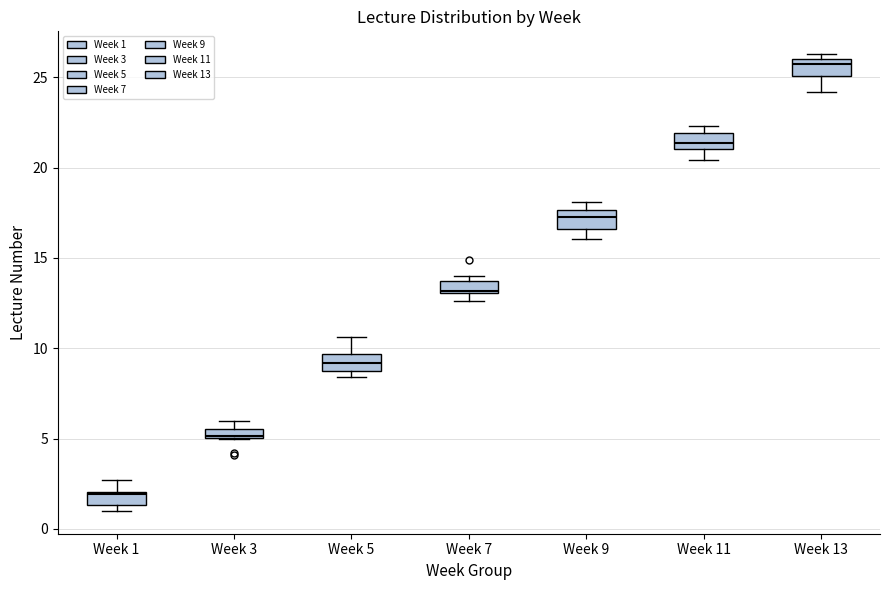

Which box has the lowest median line?

Week 1